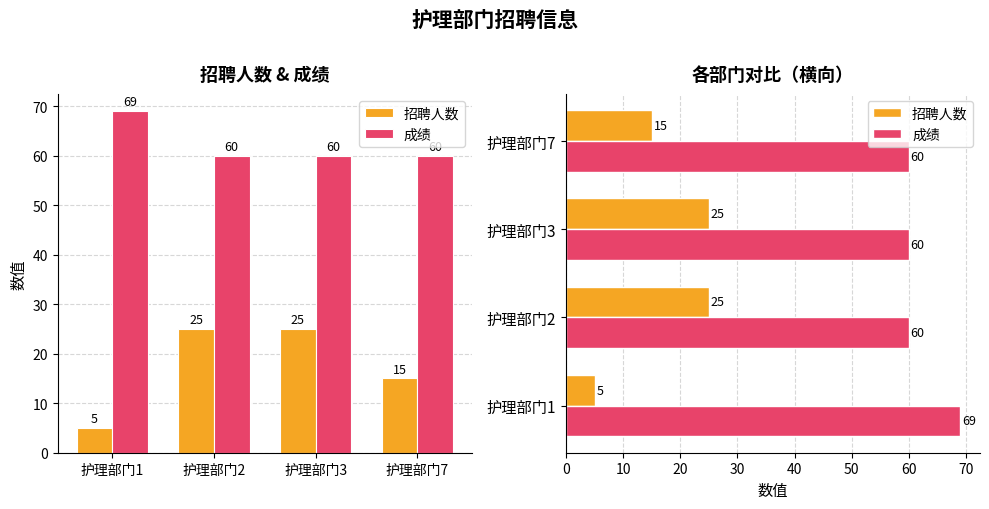

What is the difference between the maximum and minimum values in the 招聘人数 series?

20